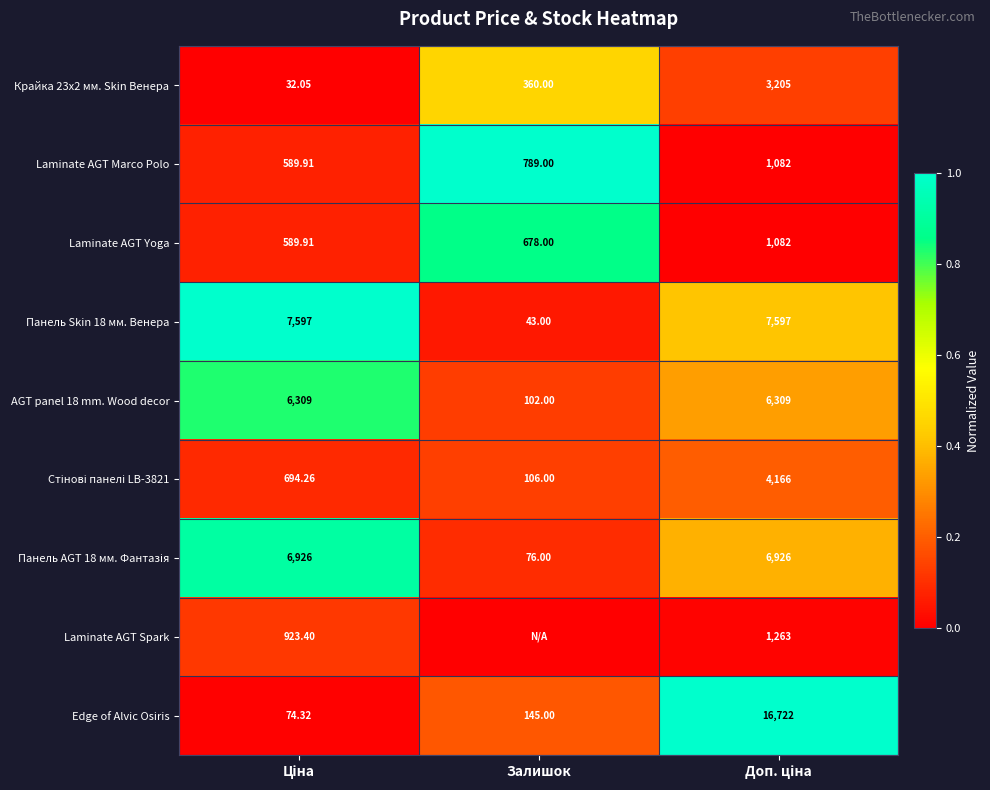

Where is Edge of Alvic Osiris nearest to the value 8398?

Залишок